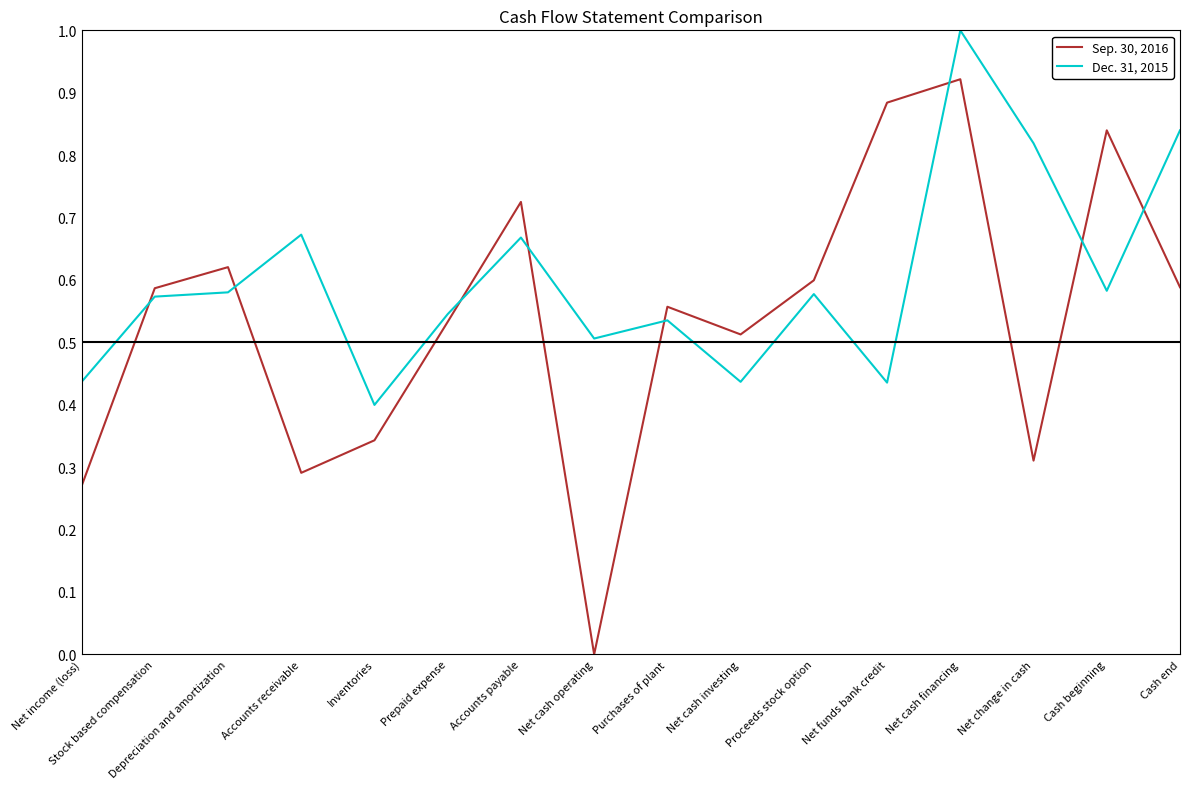

What is the difference between the Sep. 30, 2016 values at Accounts payable and Cash beginning?

0.1